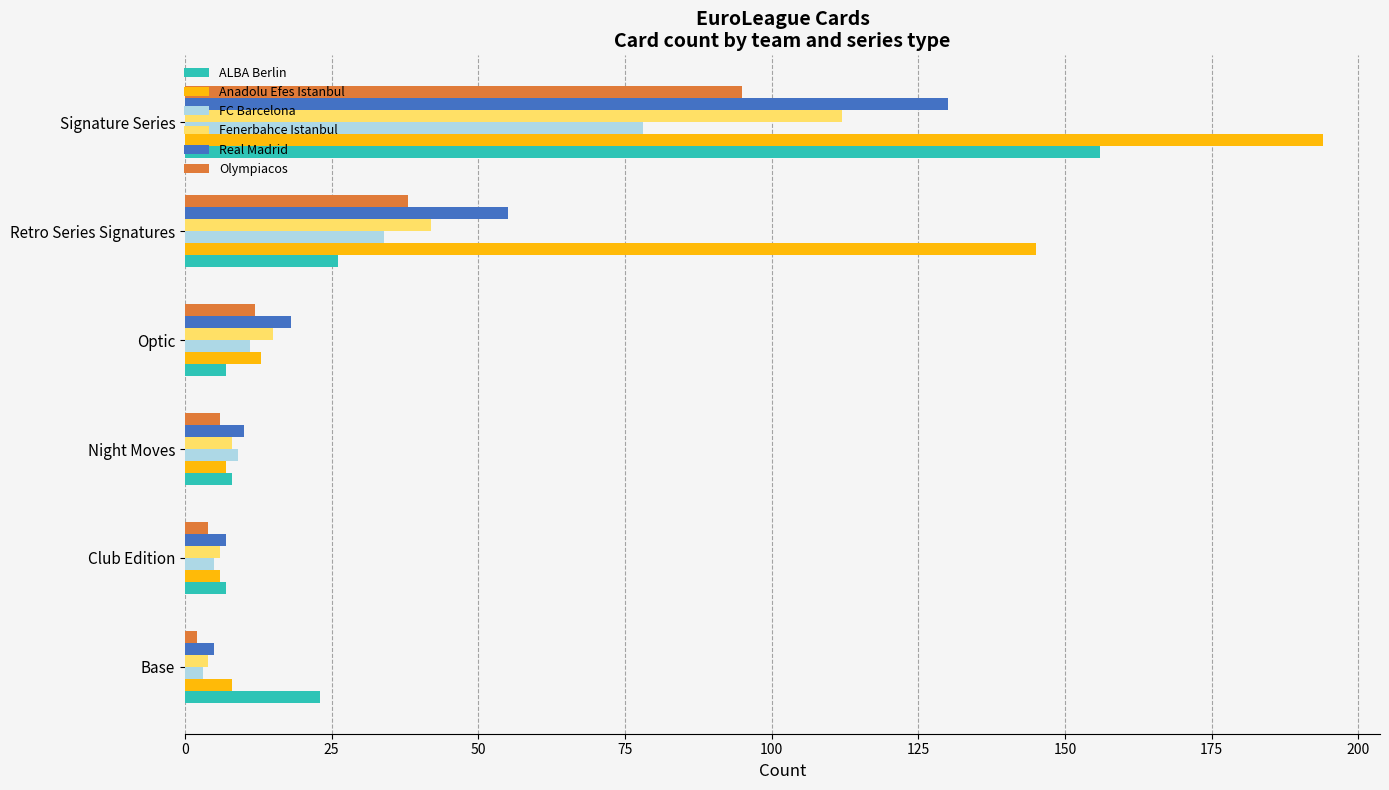

Where is Anadolu Efes Istanbul nearest to the value 100?

Retro Series Signatures